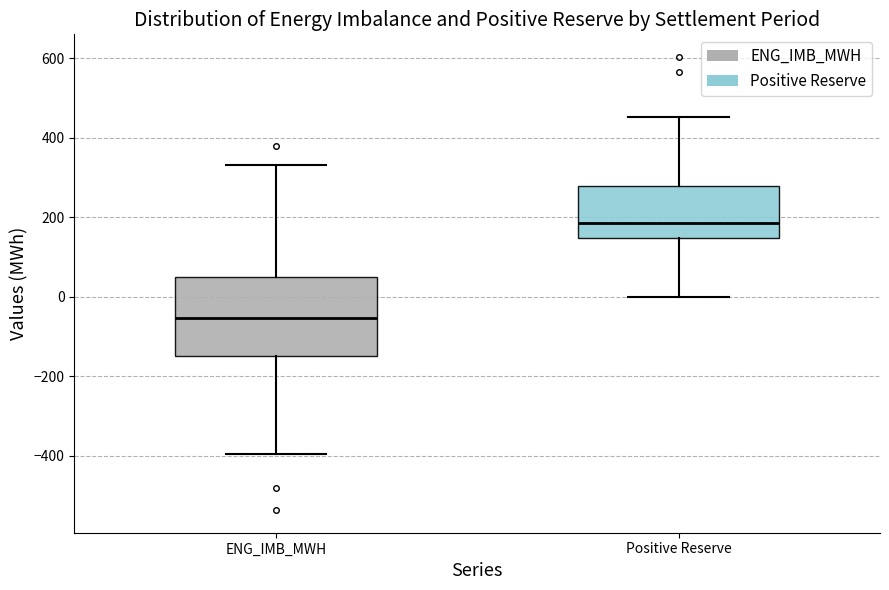

Reading left to right, transcribe this box plot: for each box, give where its median line is, the range the box spans, and where its two whiskers end, as read against the y-axis. The values are not printed on the chart, so give them approximately, as read against the axis.

ENG_IMB_MWH: median -60, box -140 to 40, whiskers -400 to 340
Positive Reserve: median 180, box 140 to 280, whiskers 0 to 460